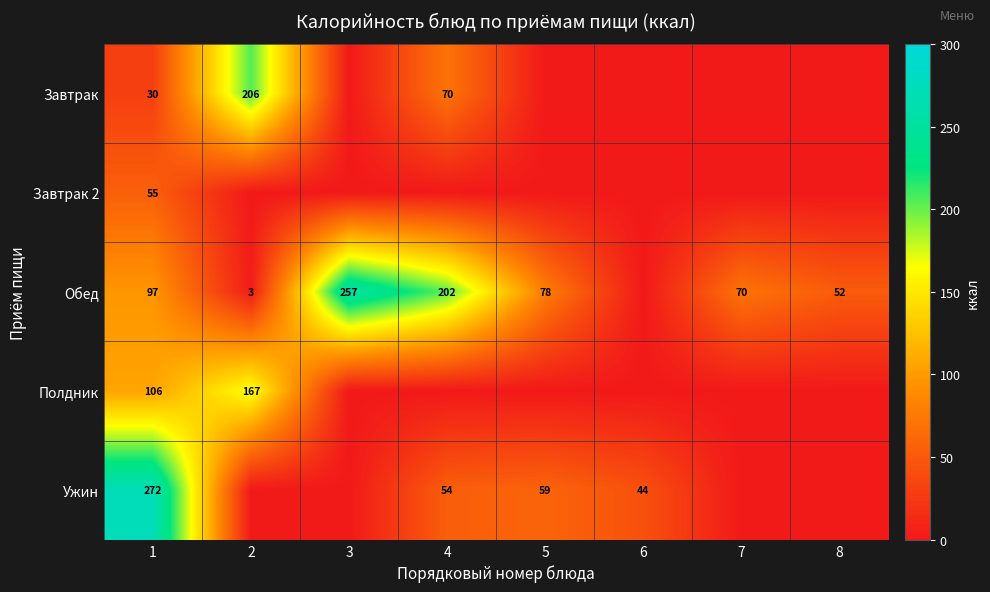

Rank the series at 1 from lowest to highest value.

Завтрак, Завтрак 2, Обед, Полдник, Ужин